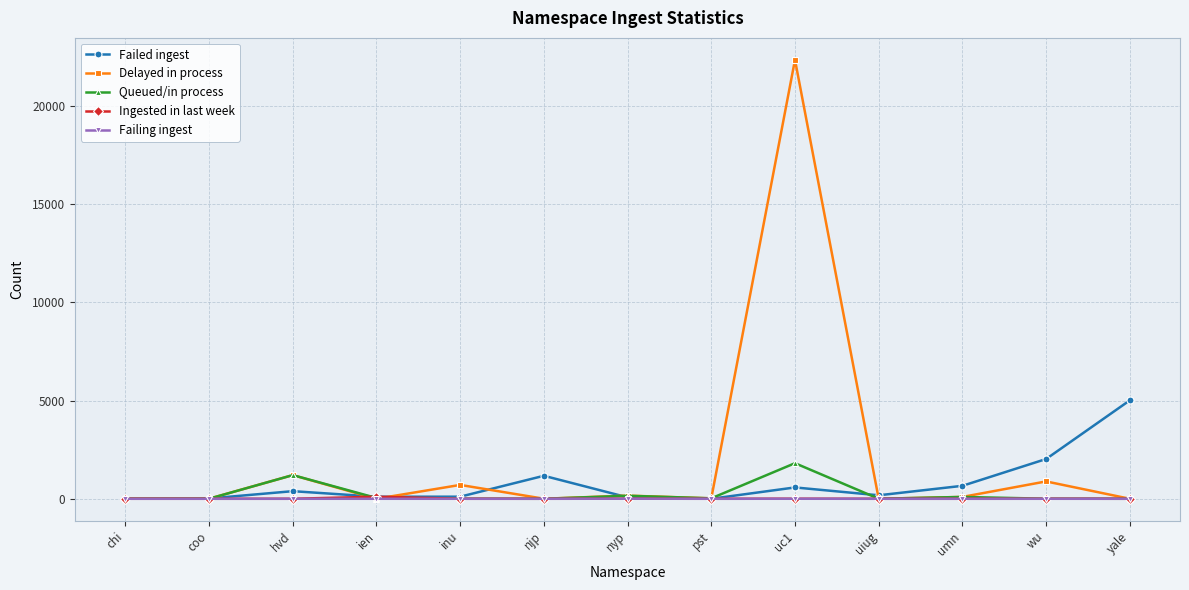

What is the label of the 8th point from the right?

njp